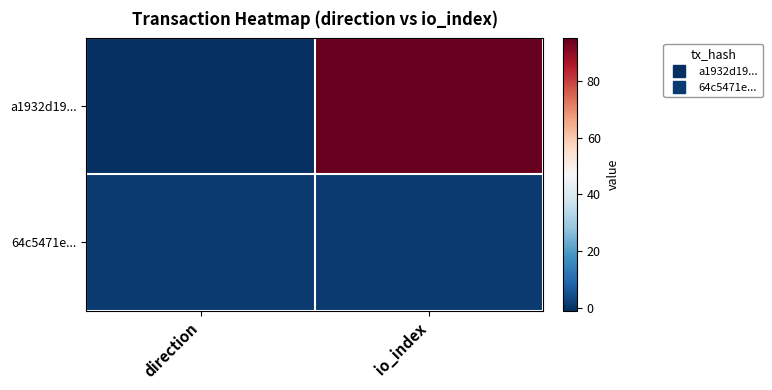

What is the greatest value displayed?

95